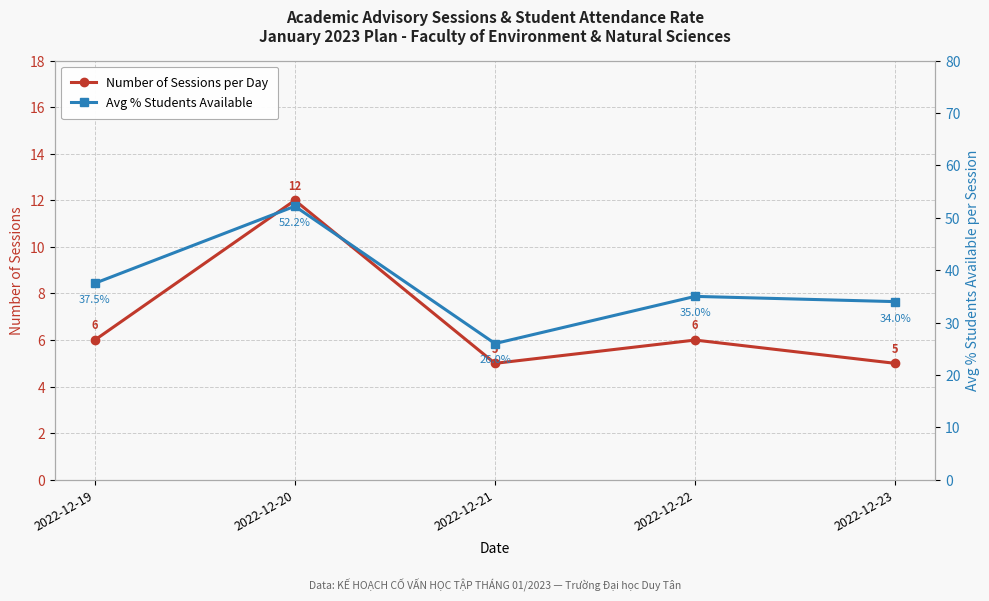

What is the sum of all Number of Sessions per Day values?

34